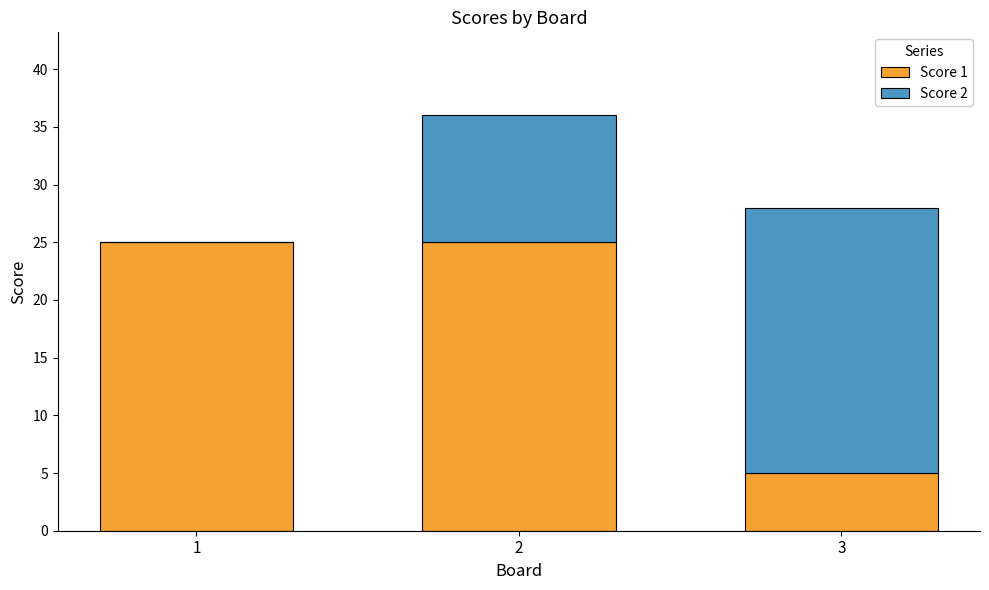

What is the total value across all series at 1?

25